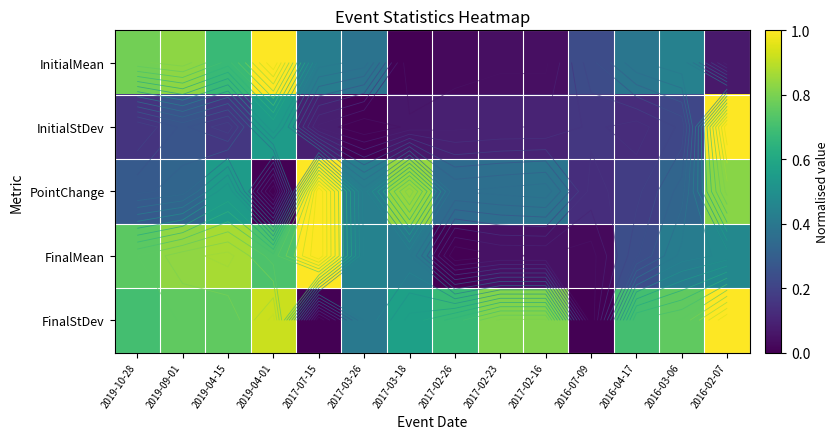

Which category has the highest value across all series?

2019-04-01